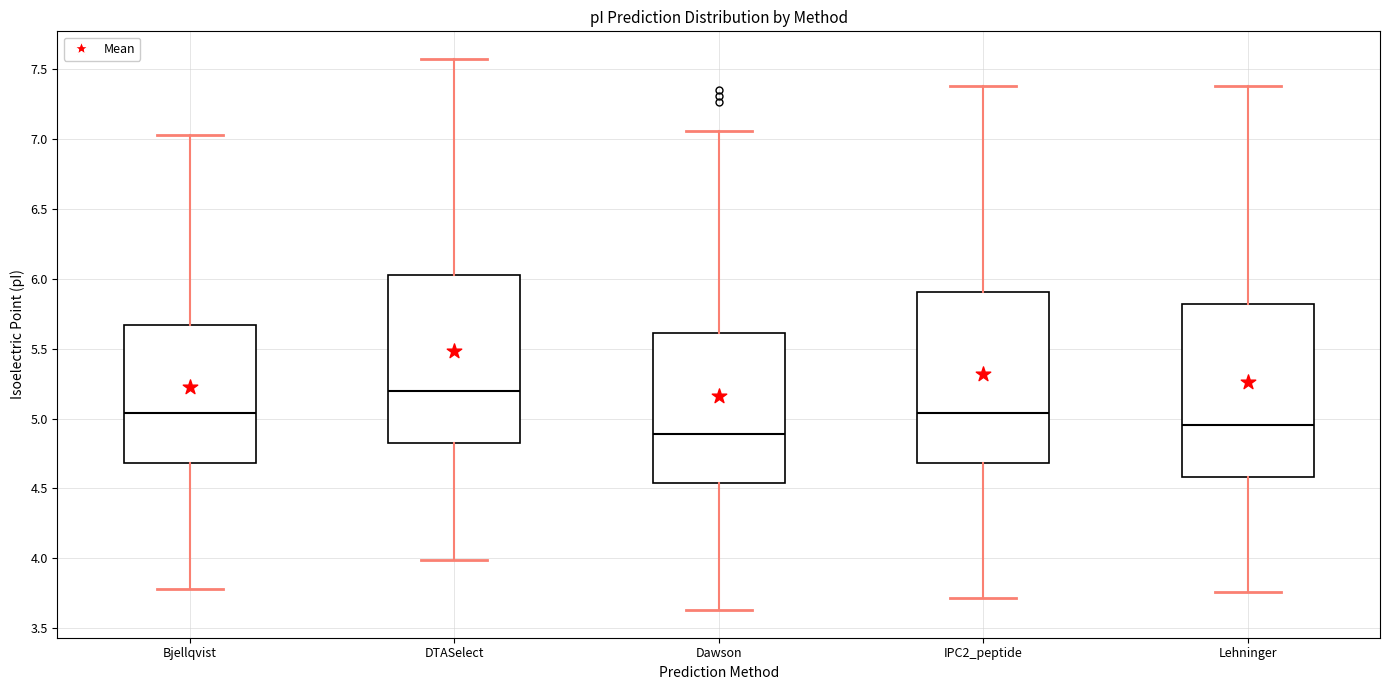

Reading left to right, read every box against the y-axis: the position of its median line, the range the box covers, and the ends of its whiskers. The values are not printed on the chart, so give them approximately, as read against the axis.

Bjellqvist: median 5.05, box 4.70 to 5.65, whiskers 3.80 to 7.05
DTASelect: median 5.20, box 4.85 to 6.05, whiskers 4.00 to 7.55
Dawson: median 4.90, box 4.55 to 5.60, whiskers 3.65 to 7.05
IPC2_peptide: median 5.05, box 4.70 to 5.90, whiskers 3.70 to 7.40
Lehninger: median 4.95, box 4.60 to 5.80, whiskers 3.75 to 7.40